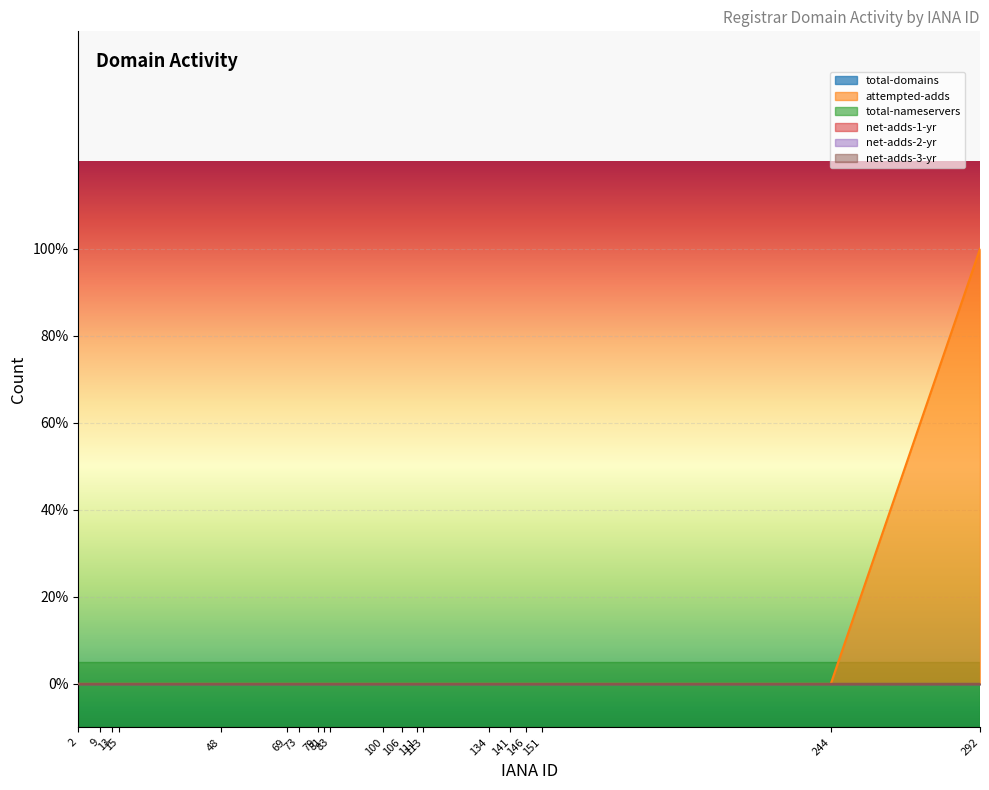

Reading left to right, extract all data points from this chart.

total-domains: 0	0	0	0	0	0	0	0	0	0	0	0	0	0	0	0	0	0	0	0
attempted-adds: 0	0	0	0	0	0	0	0	0	0	0	0	0	0	0	0	0	0	0	1
total-nameservers: 0	0	0	0	0	0	0	0	0	0	0	0	0	0	0	0	0	0	0	0
net-adds-1-yr: 0	0	0	0	0	0	0	0	0	0	0	0	0	0	0	0	0	0	0	0
net-adds-2-yr: 0	0	0	0	0	0	0	0	0	0	0	0	0	0	0	0	0	0	0	0
net-adds-3-yr: 0	0	0	0	0	0	0	0	0	0	0	0	0	0	0	0	0	0	0	0